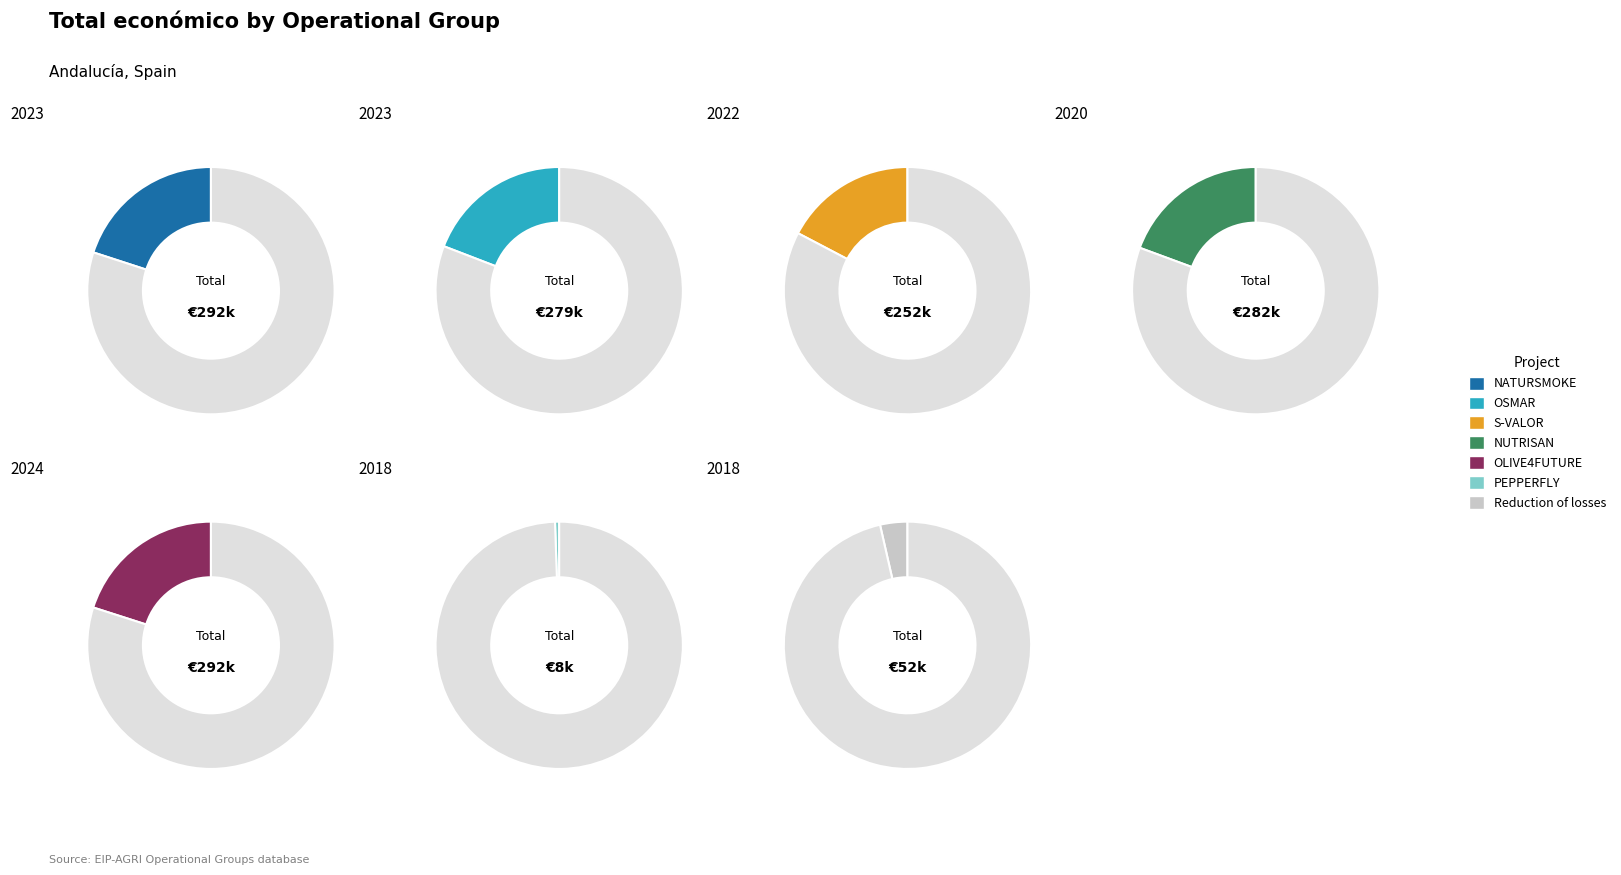

To the nearest percent, what is the difference between the Reduction of losses and NUTRISAN slice percentages?

16%